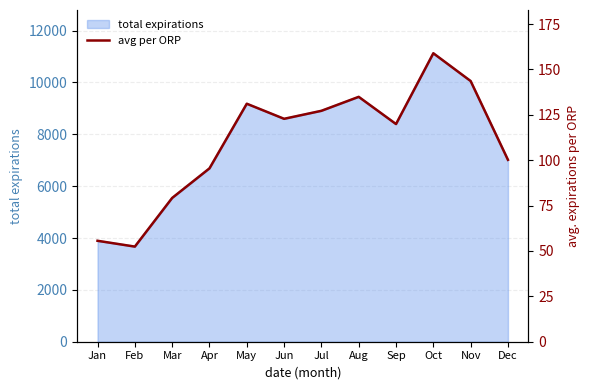

What is the change in value from May to Aug?

+3.8